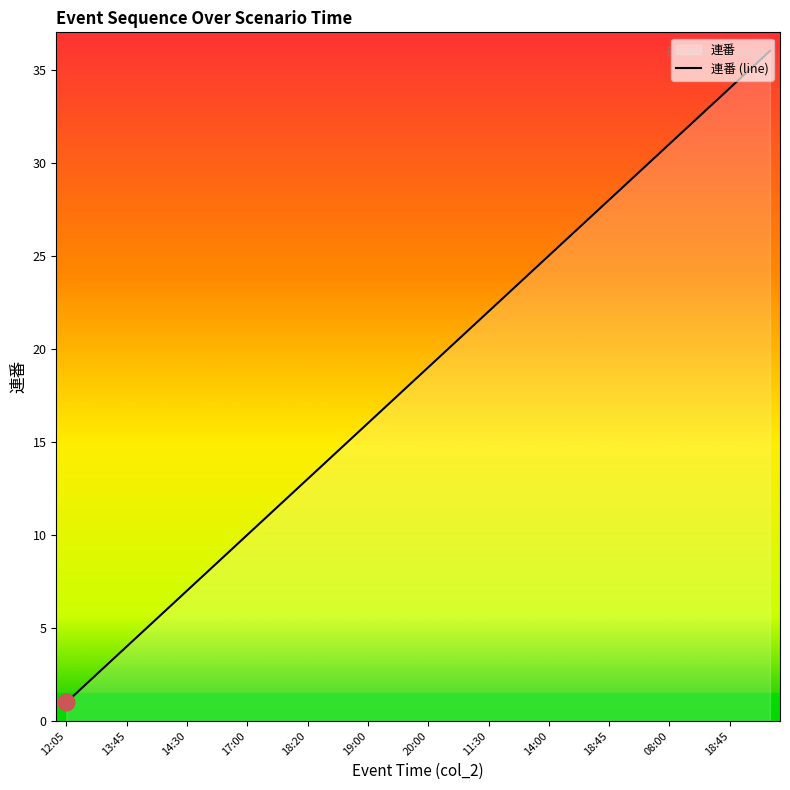

How many lines are shown in the chart?

1